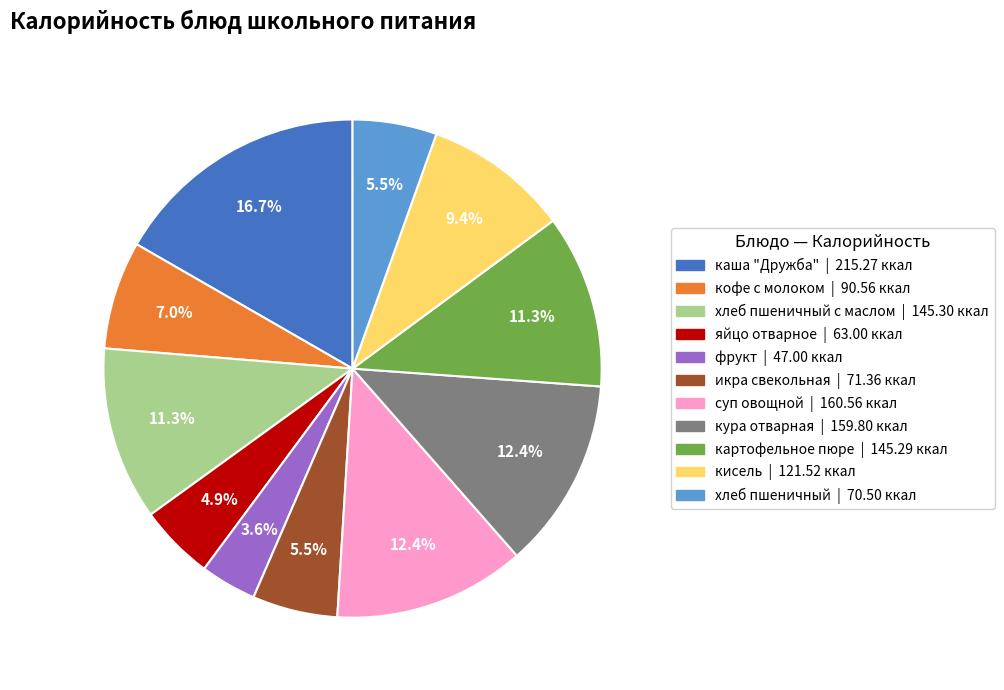

Is there a majority slice in this chart?

No